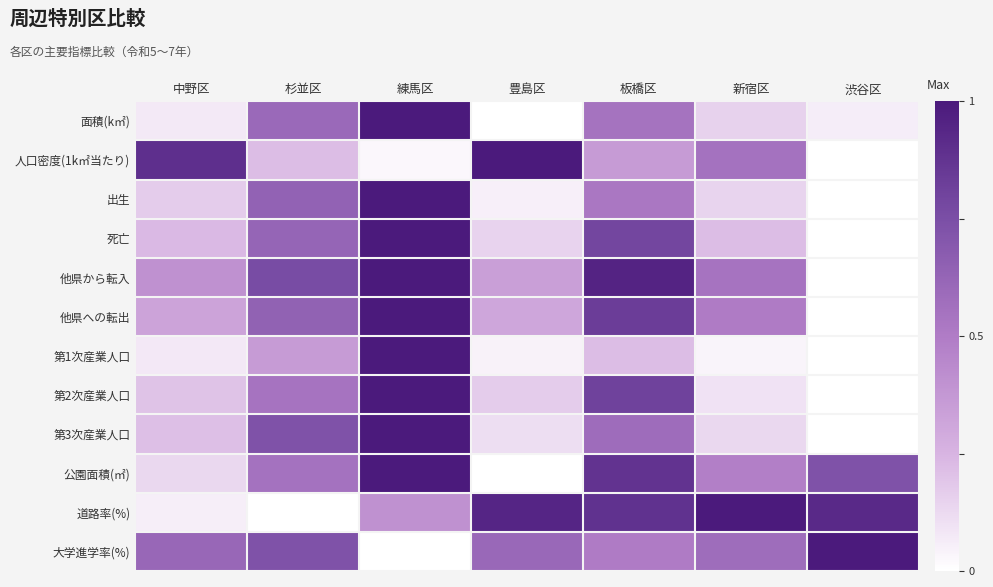

At which category is the sum across all series the highest?

練馬区